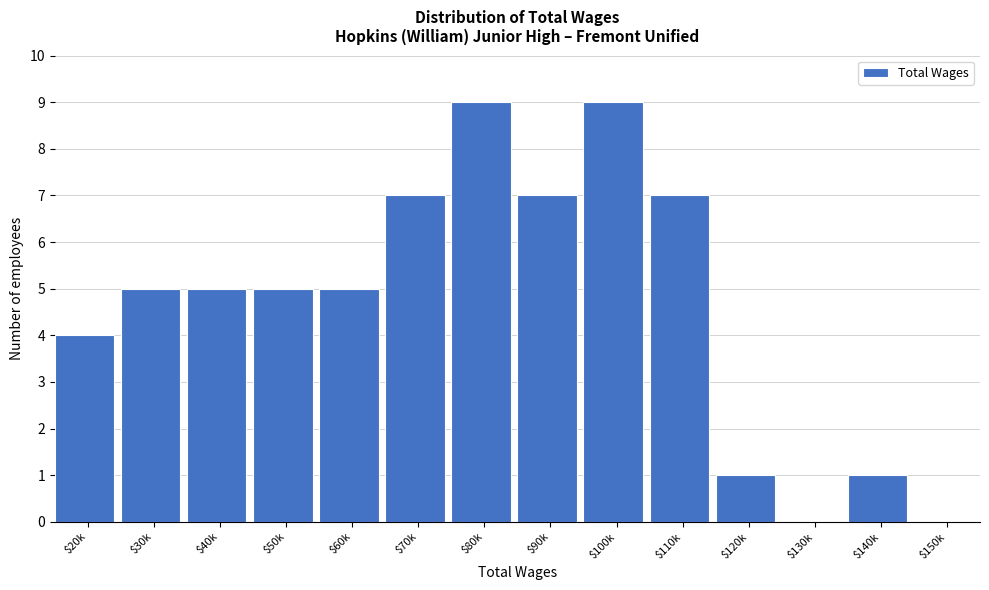

The chart shows a value of 2 at $60k. True or false?

False